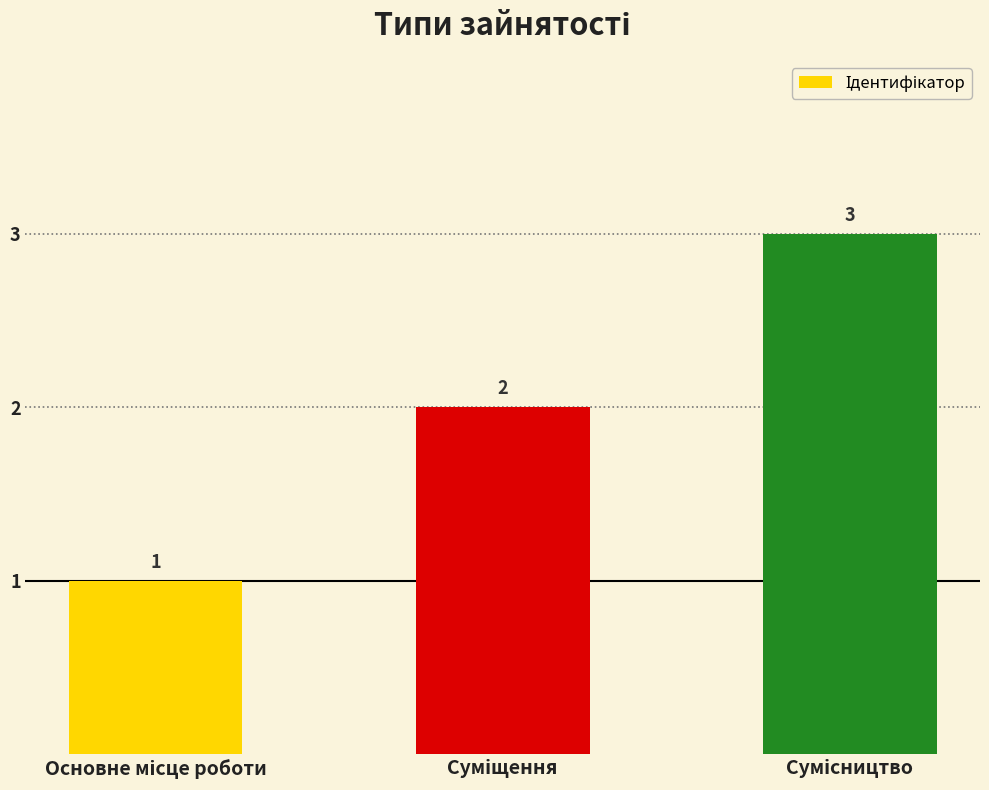

What is the value of the 2nd bar from the left?

2